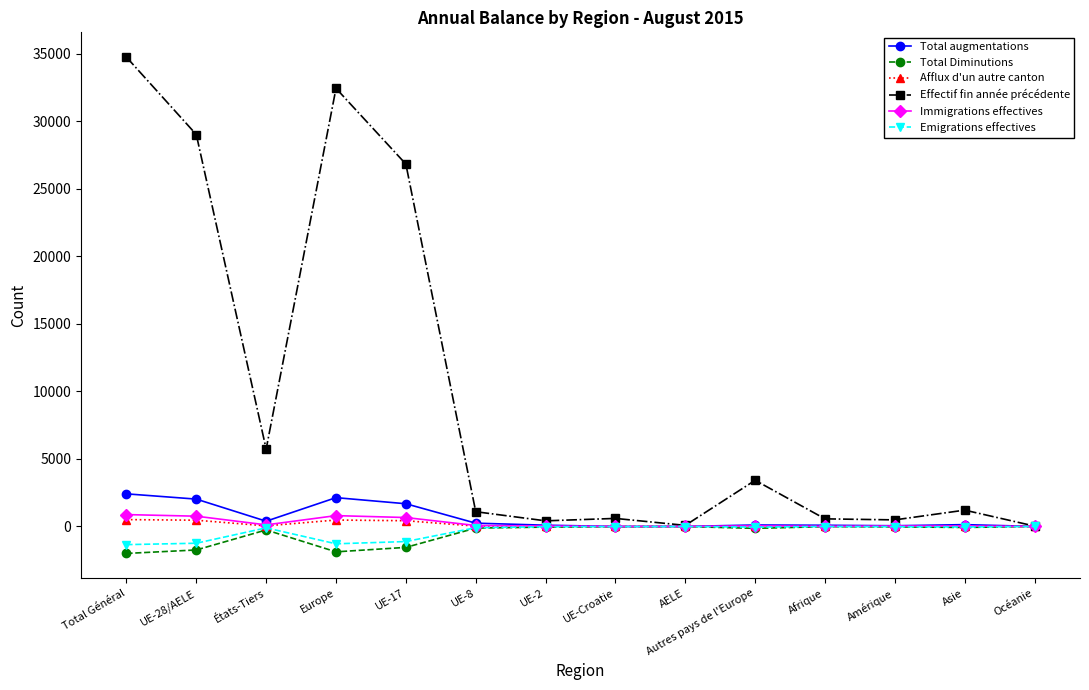

The value of Total augmentations at Afrique is 89. True or false?

True